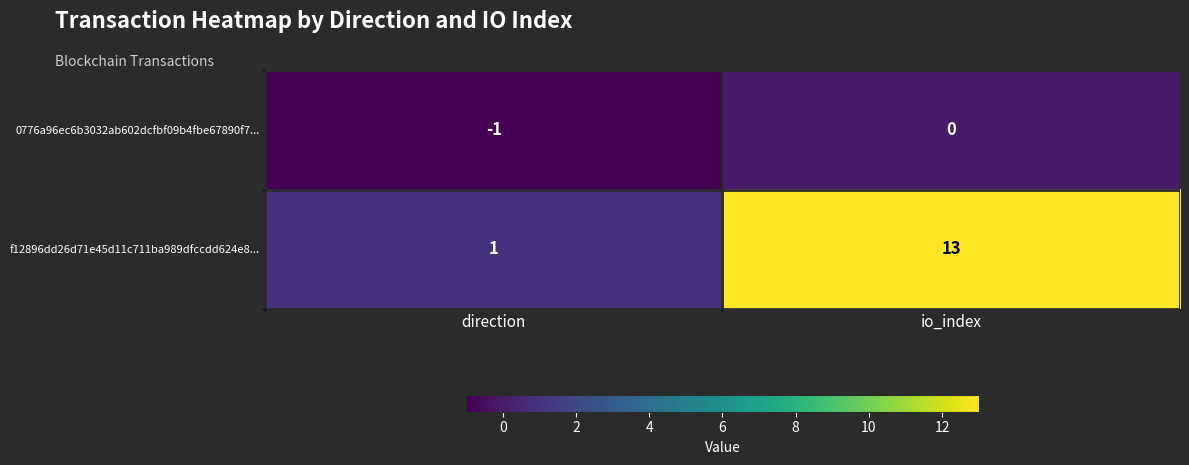

Which category has the lowest value across all series?

direction